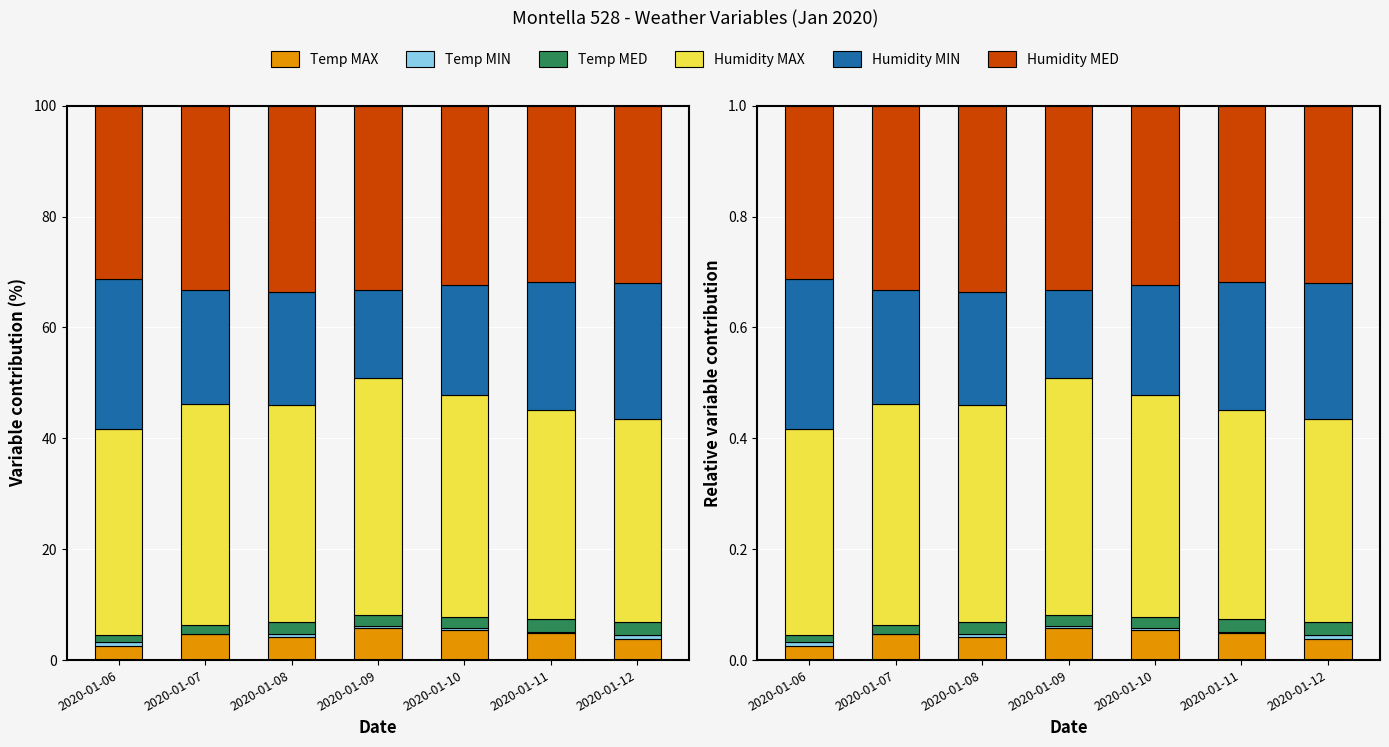

What are all the series names shown in the legend?

Temp MAX, Temp MIN, Temp MED, Humidity MAX, Humidity MIN, Humidity MED